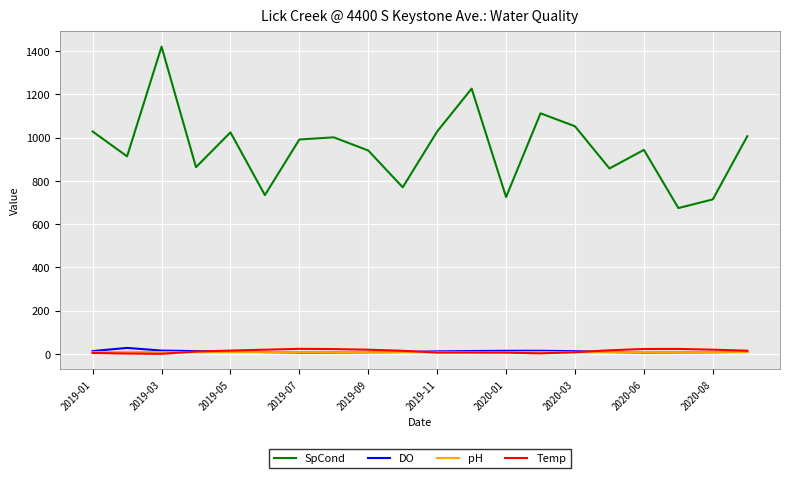

How many distinct data groups are displayed?

4